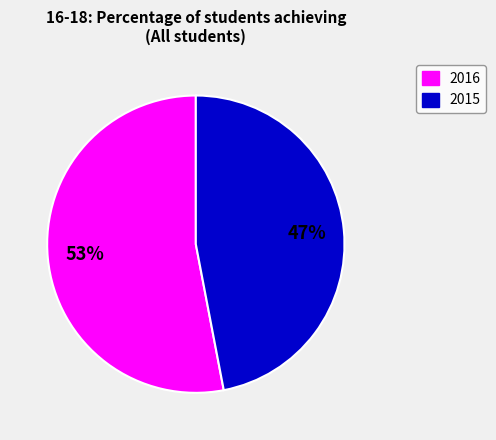

True or false: 2016 accounts for 53% of the total.

True